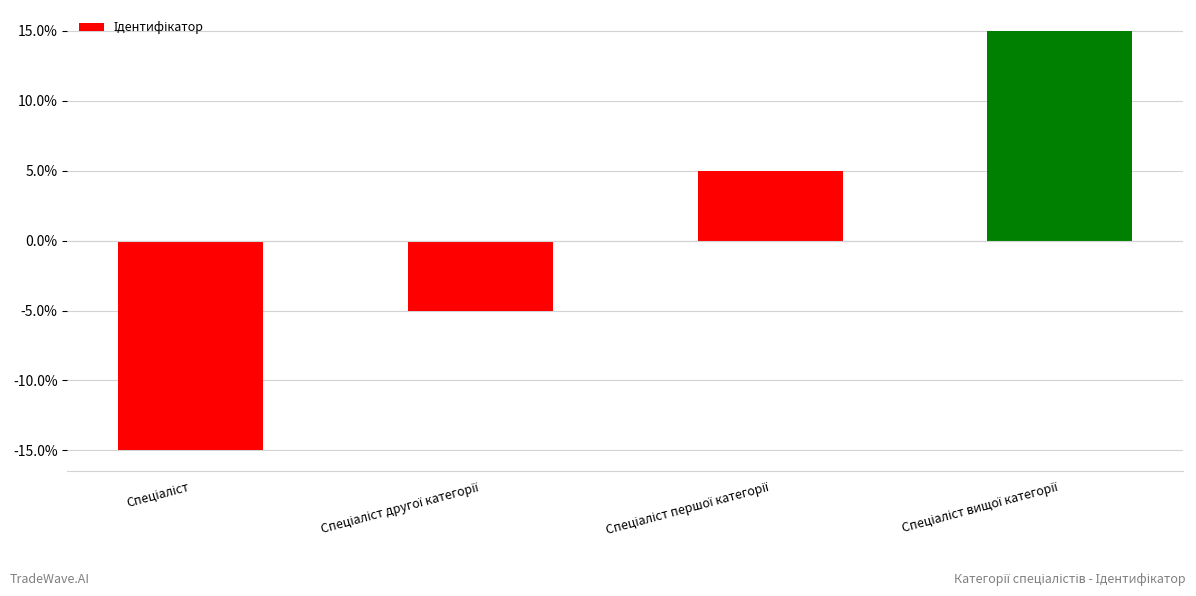

What is the maximum value shown in the chart?

15